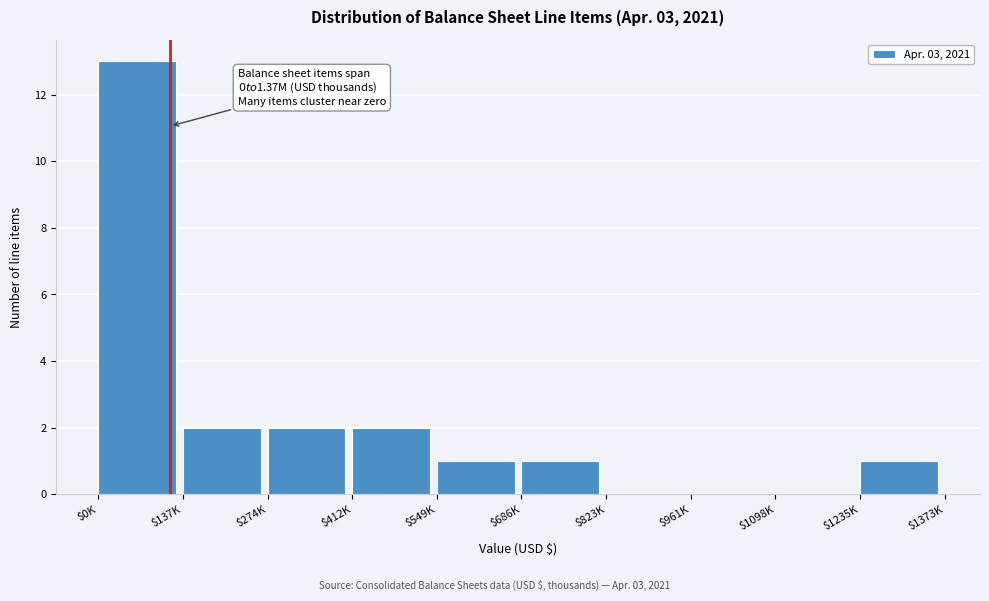

True or false: the data shows 0 at $1098K.

True